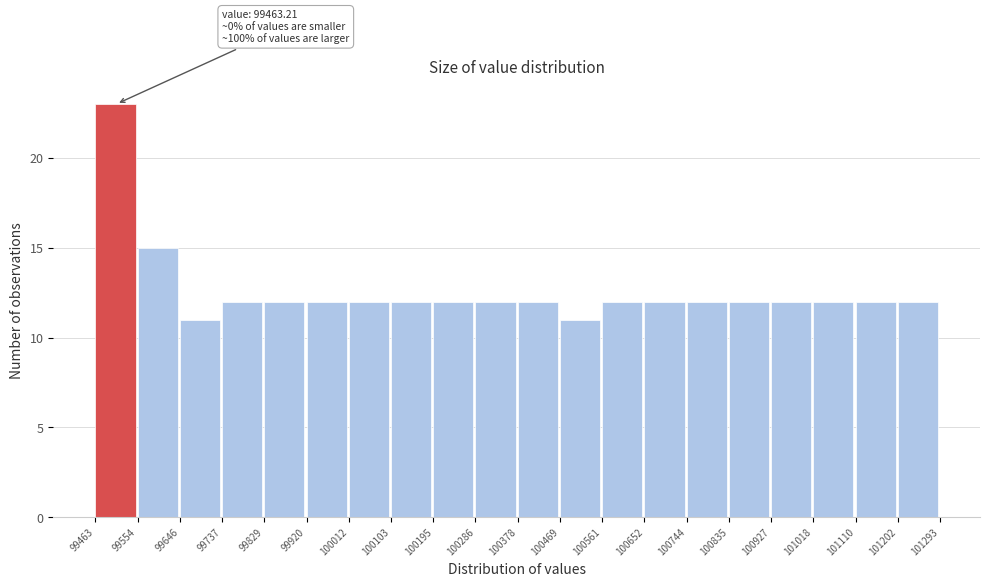

Which range on the x-axis has the tallest bar?

99463 to 99554